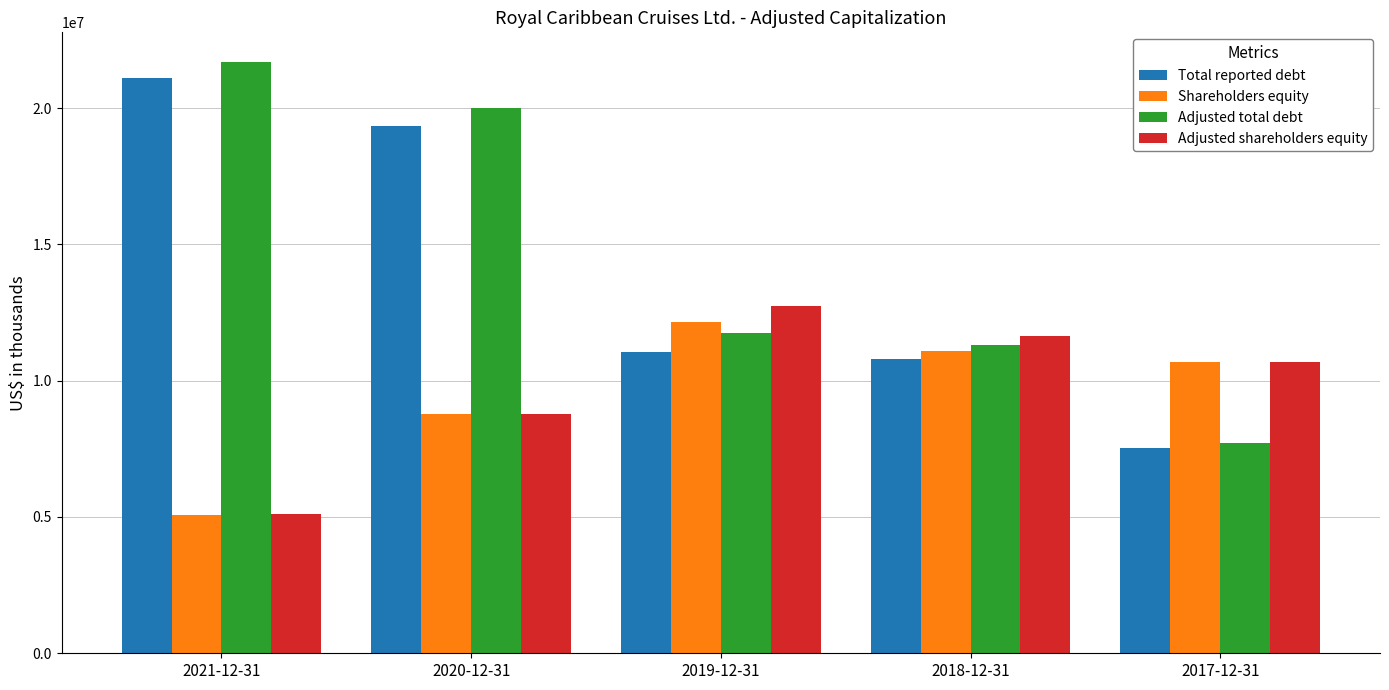

At which label does Total reported debt reach its peak?

2021-12-31